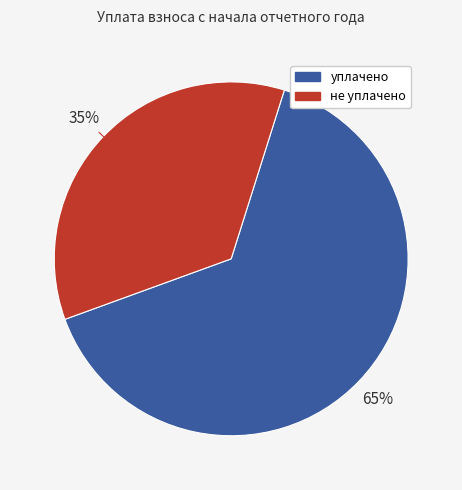

Does any single category account for the majority?

Yes